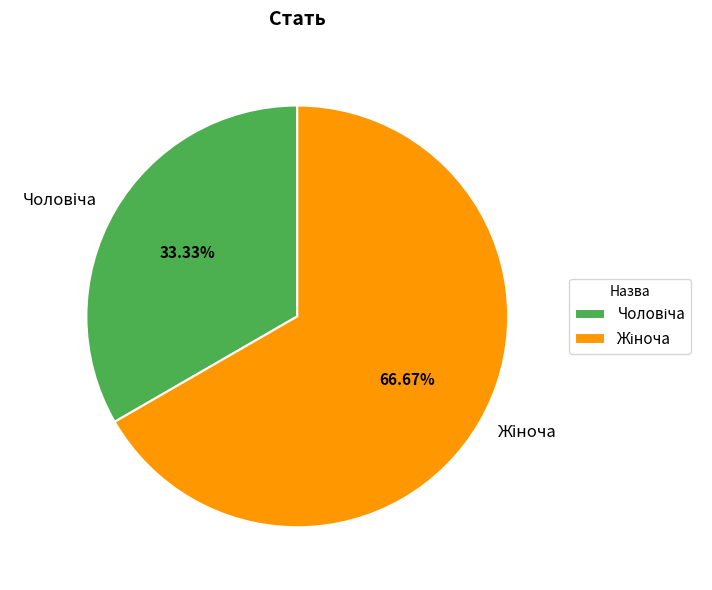

Does any single category account for the majority?

Yes